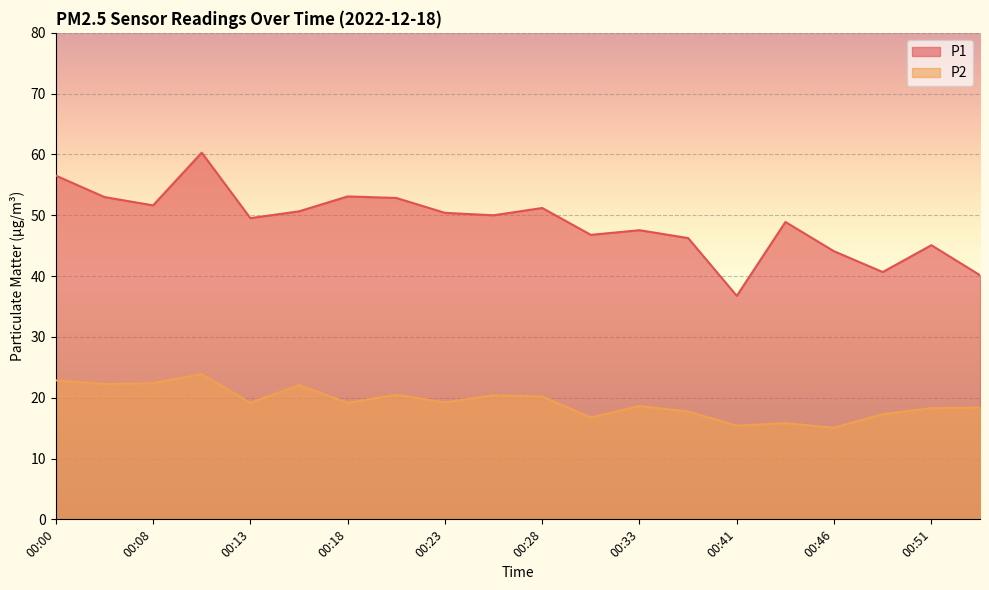

What is the difference between the maximum and minimum values in the P1 series?

23.5